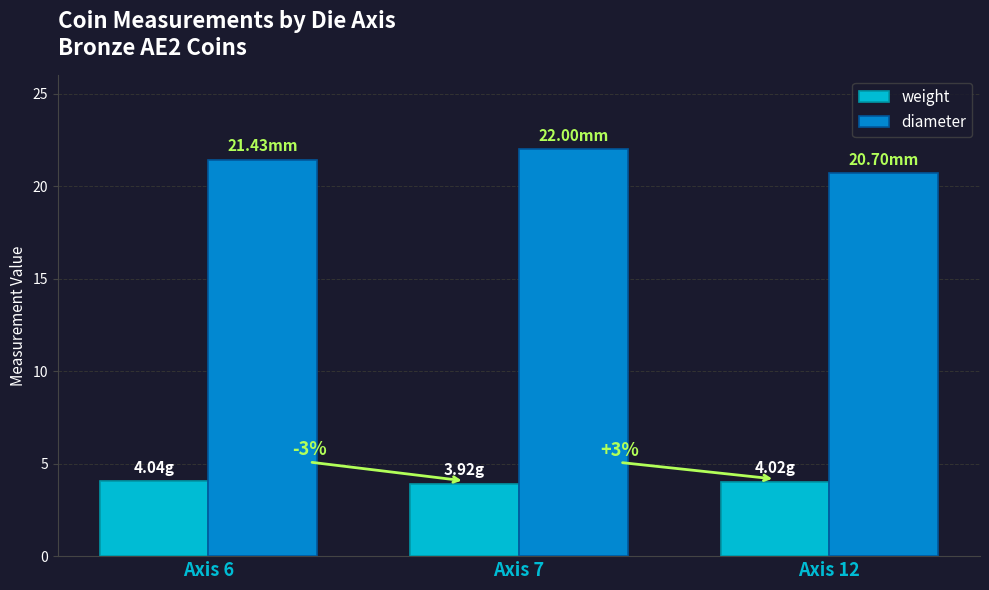

Are the bars horizontal?

No